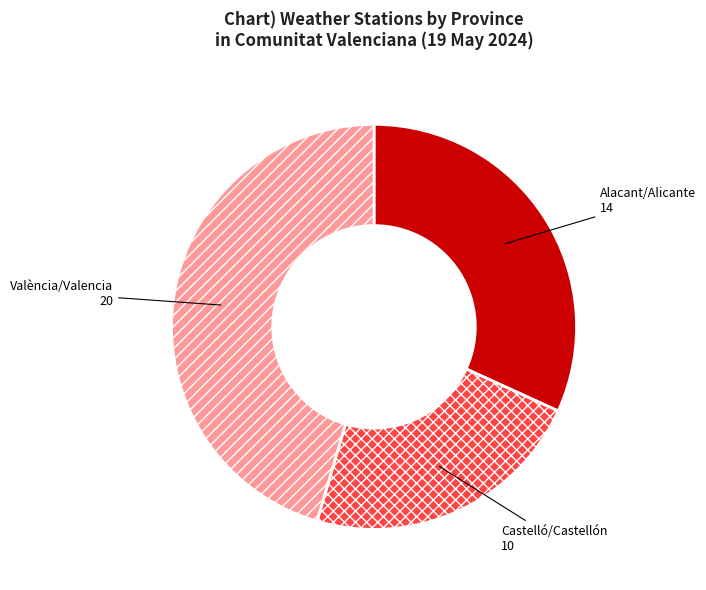

Count the number of slices in the pie.

3